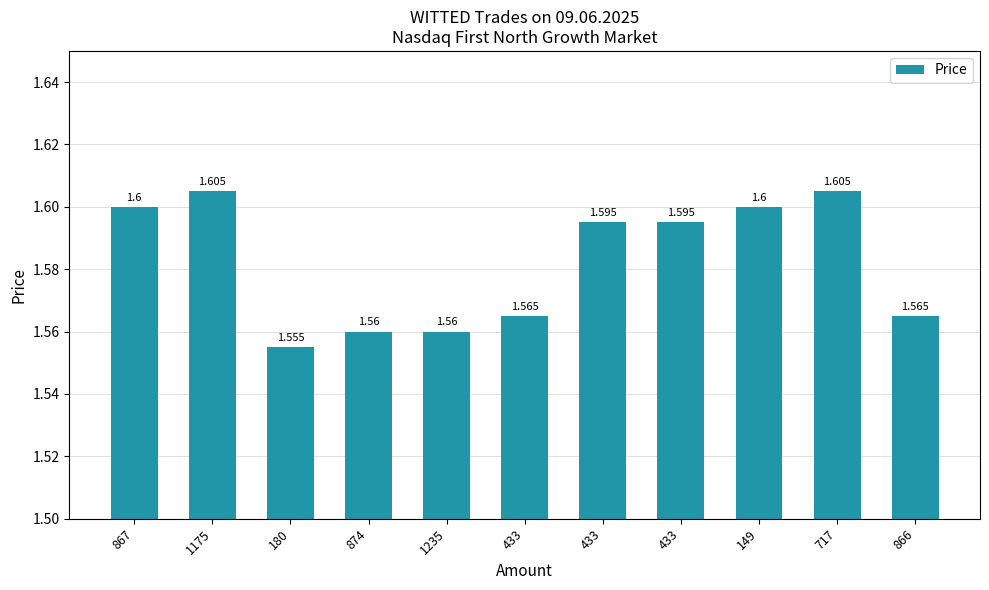

How many categories are shown in the chart?

11